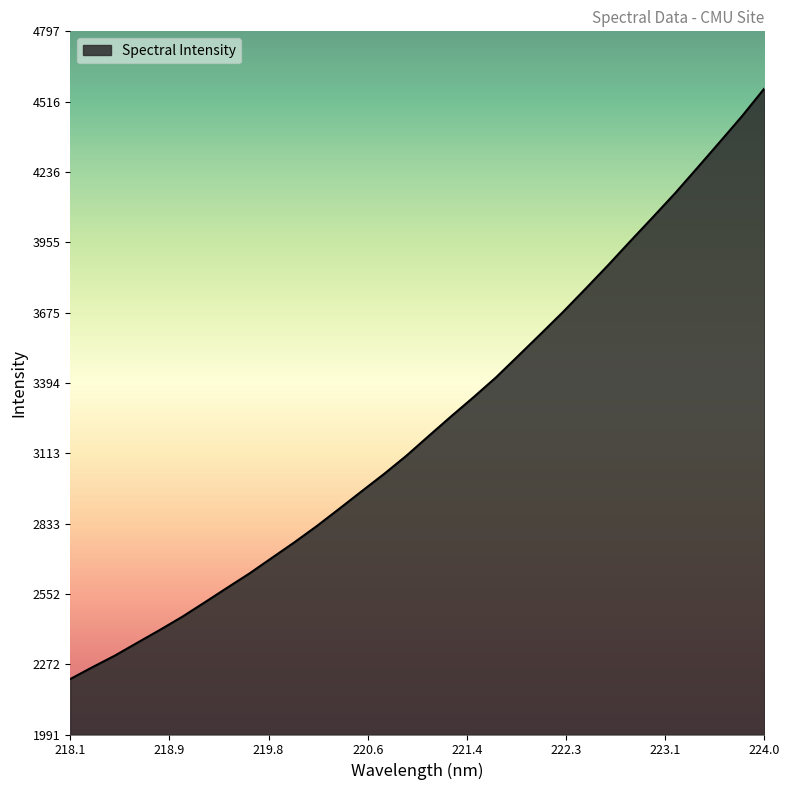

What is the difference between the maximum and minimum values?

2355.6